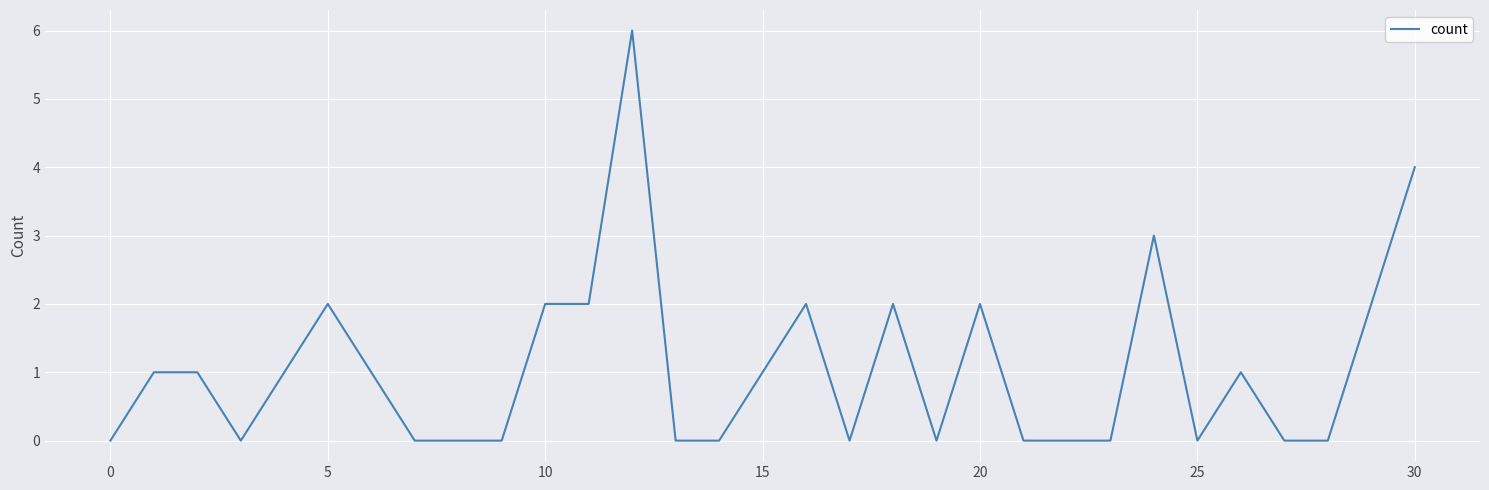

What is the greatest value displayed?

6